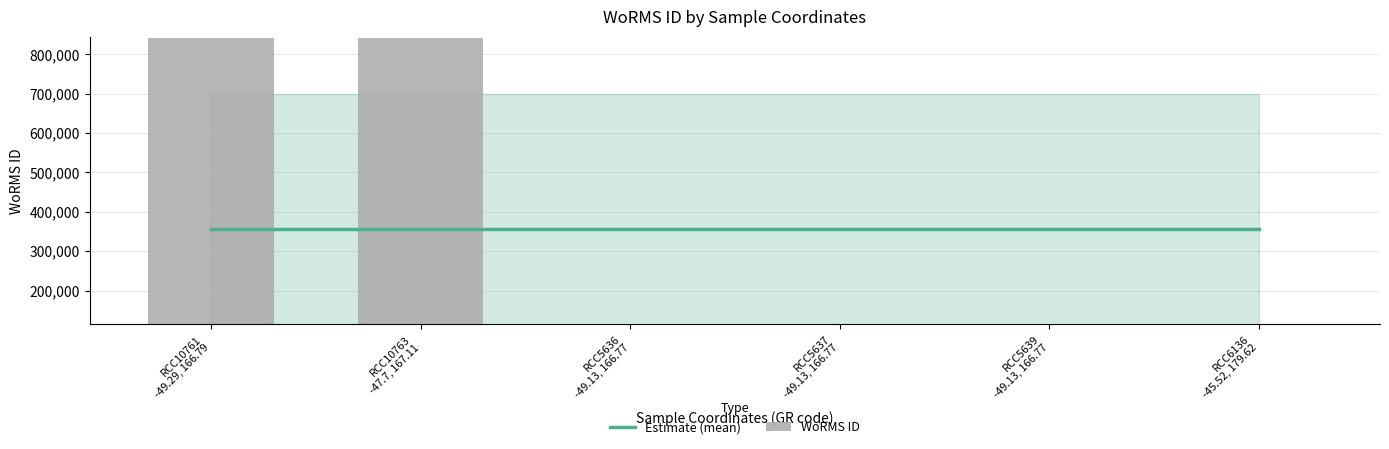

Which has a higher value, RCC10763
-47.7, 167.11 or RCC10761
-49.29, 166.79?

RCC10763
-47.7, 167.11